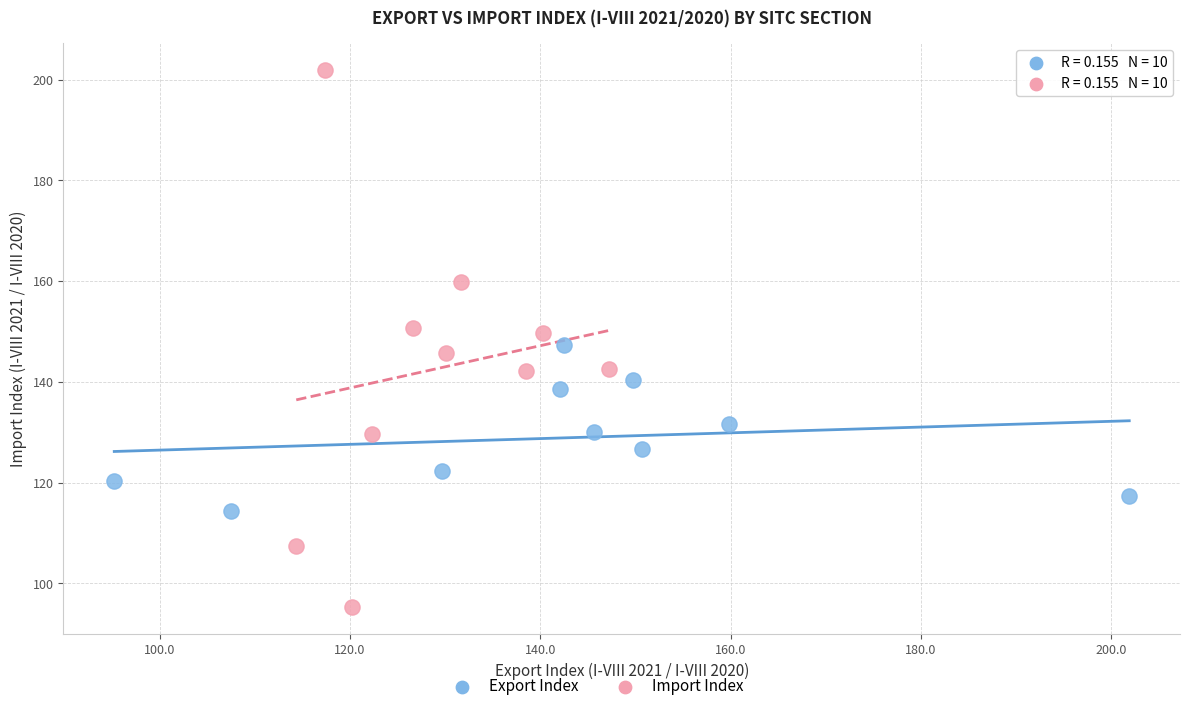

Which series has the largest Y range (max minus min)?

Import Index